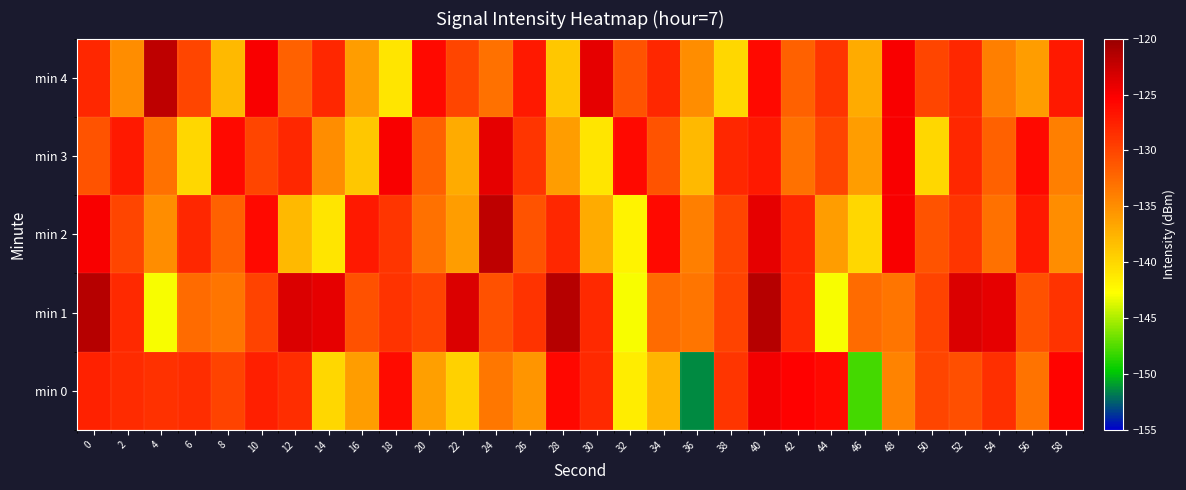

What is the difference between the highest and lowest values at 0?

9.4